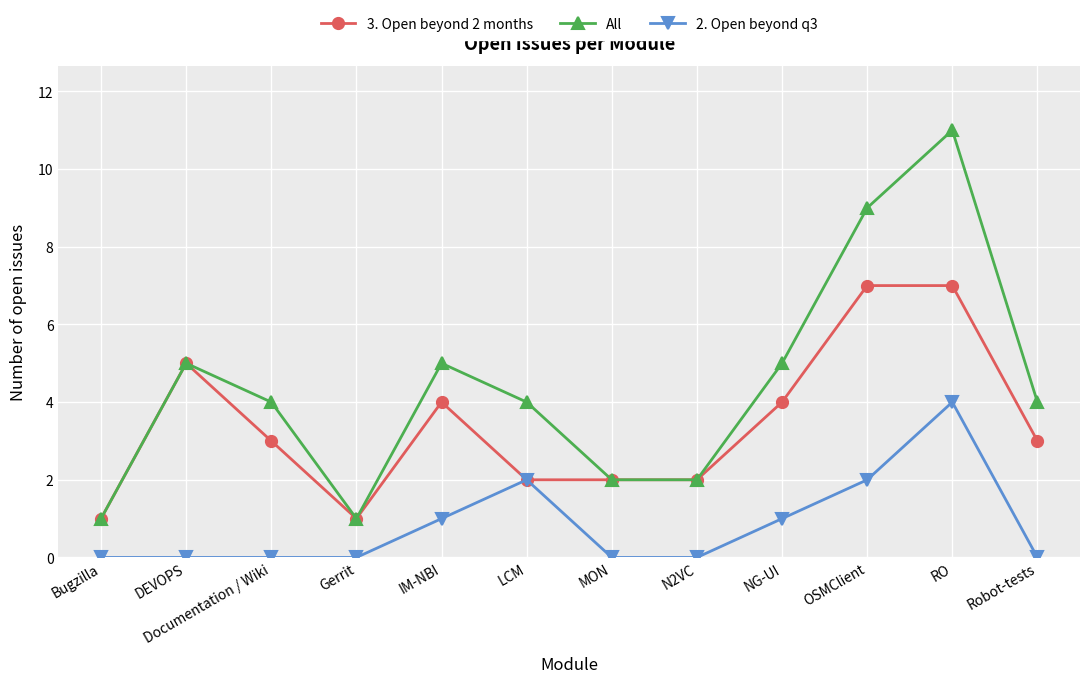

The value of 2. Open beyond q3 at LCM is 2. True or false?

True